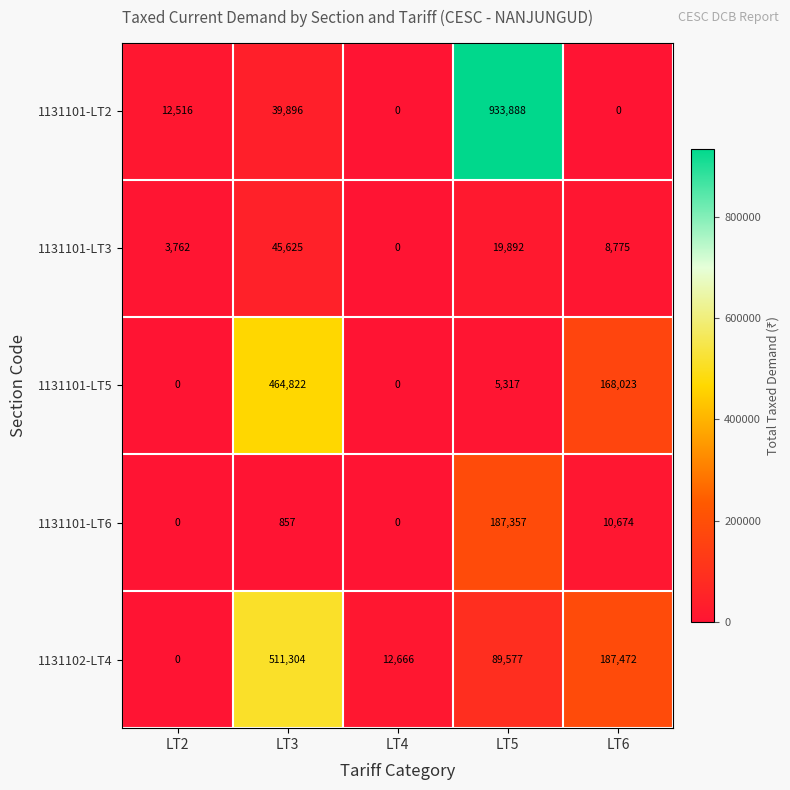

Rank the series by their maximum value, from highest to lowest.

1131101-LT2, 1131102-LT4, 1131101-LT5, 1131101-LT6, 1131101-LT3